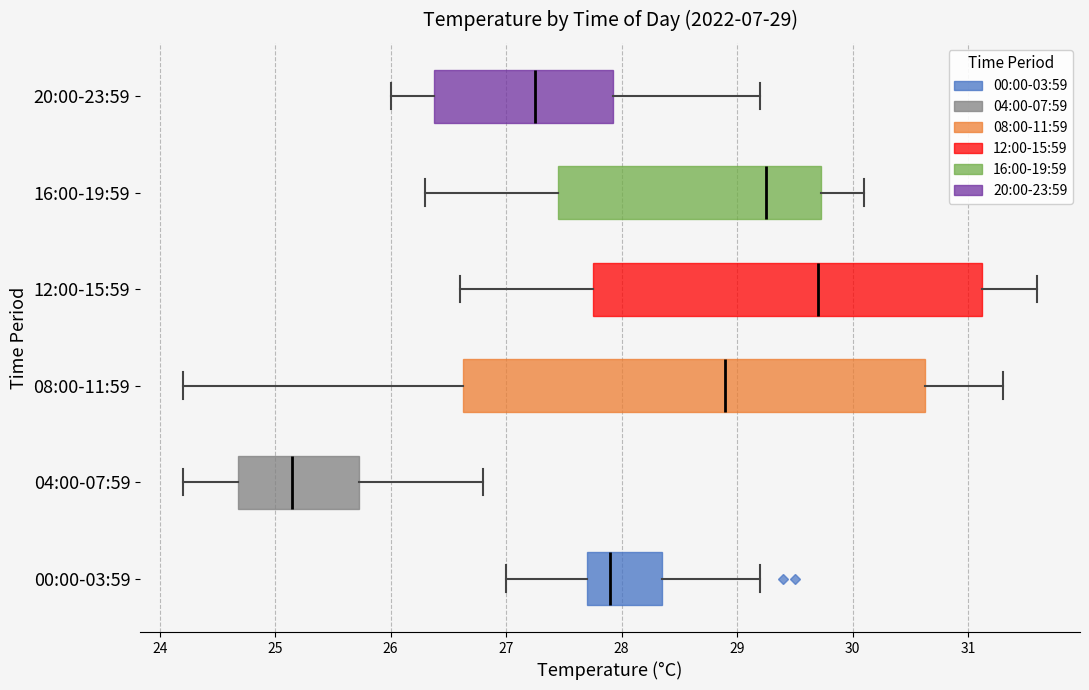

Which box is the widest, from its left edge to its right edge?

08:00-11:59